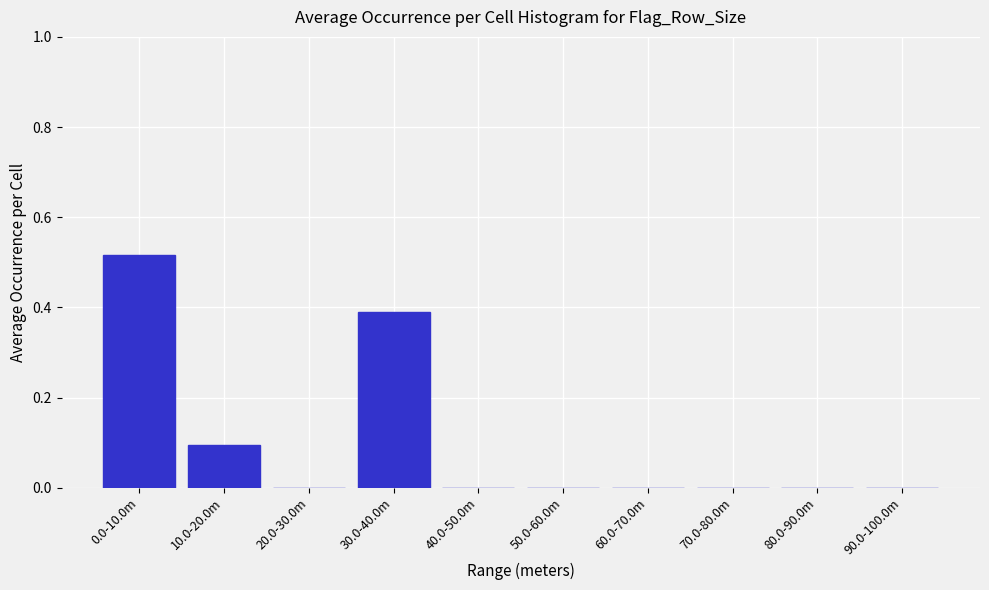

What is the change in value from 0.0-10.0m to 40.0-50.0m?

-0.5